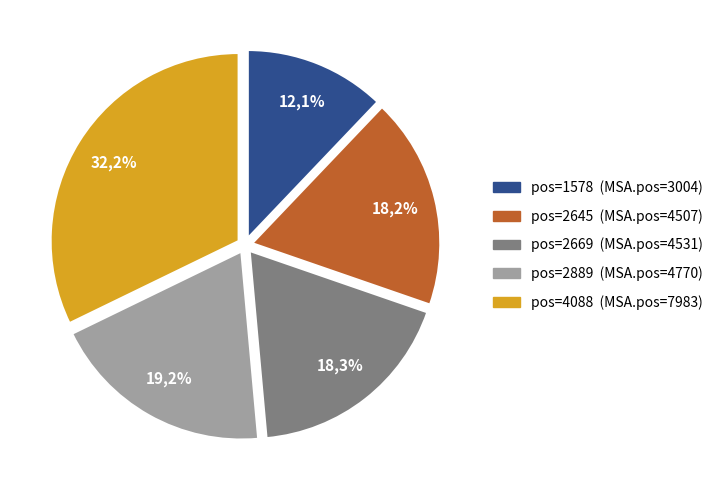

Which has a higher value, 2889 or 1578?

2889